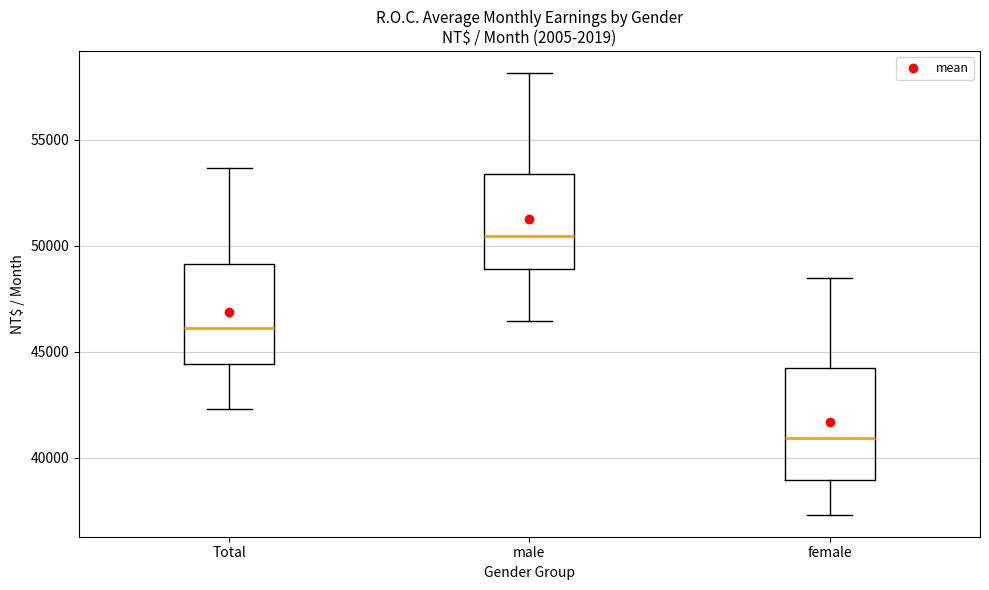

Reading left to right, transcribe this box plot: for each box, give where its median line is, the range the box spans, and where its two whiskers end, as read against the y-axis. The values are not printed on the chart, so give them approximately, as read against the axis.

Total: median 46000, box 44500 to 49000, whiskers 42500 to 53500
male: median 50500, box 49000 to 53500, whiskers 46500 to 58000
female: median 41000, box 39000 to 44500, whiskers 37500 to 48500